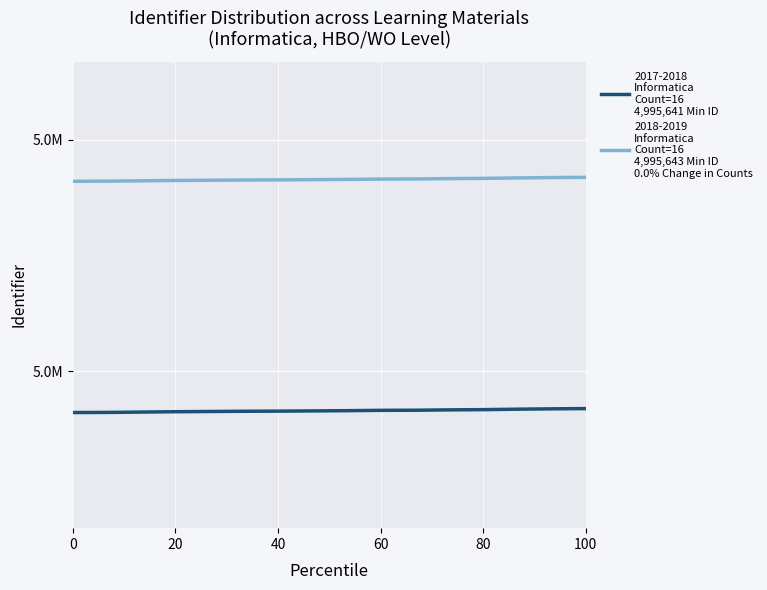

The value of 2017-2018
Informatica
Count=16
4,995,641 Min ID at 0 is 4995641. True or false?

True